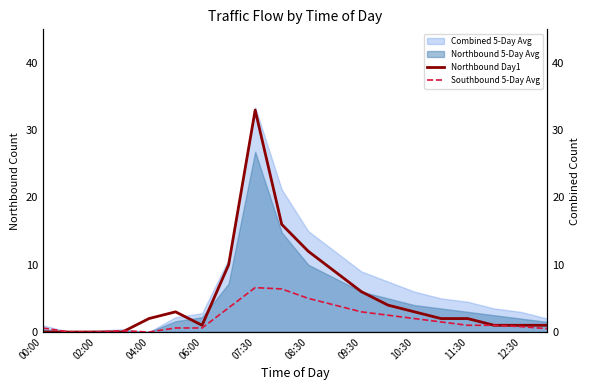

How many lines are shown in the chart?

2